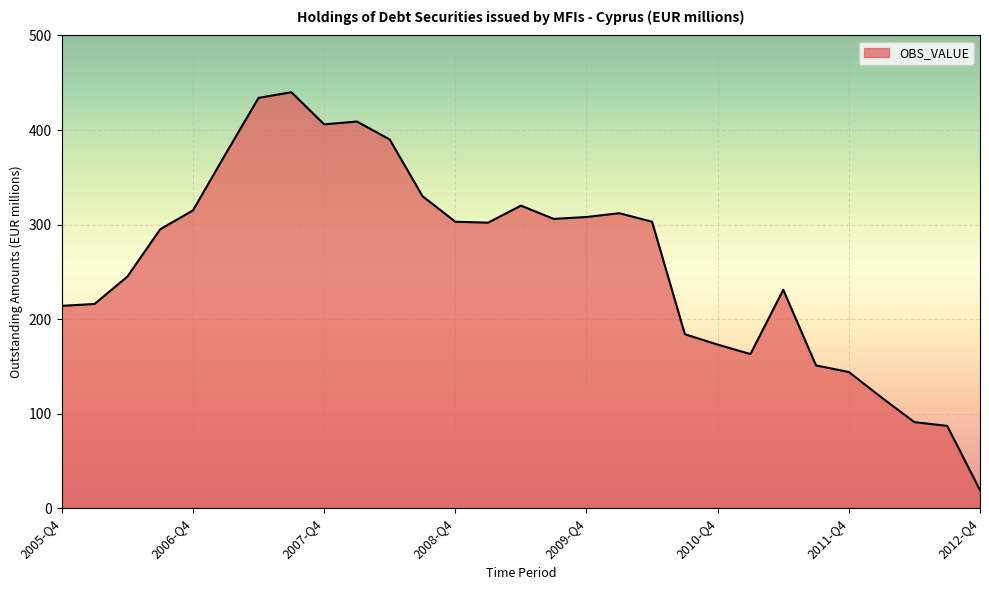

What is the minimum value shown in the chart?

19